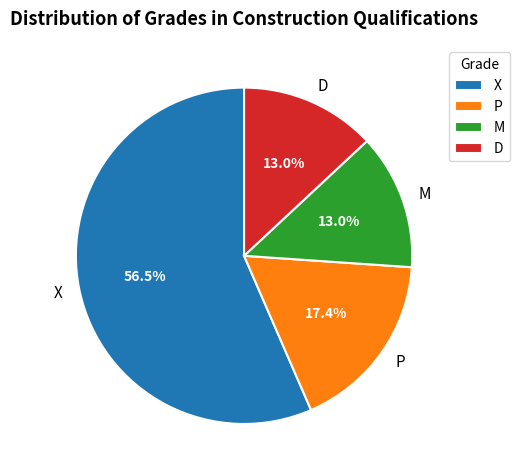

What is the ratio of the value at X to the value at P?

3.2